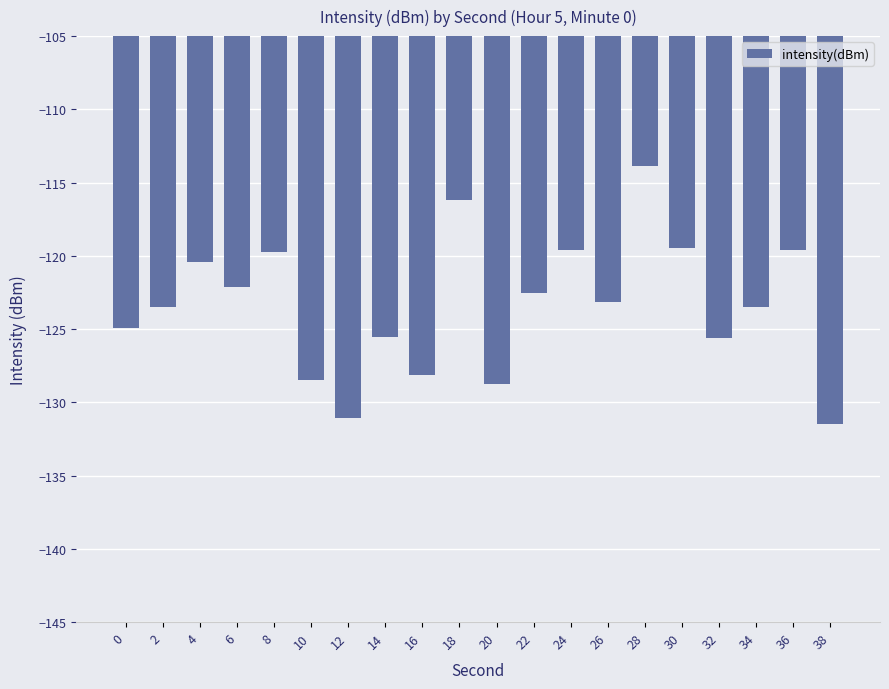

What is the sum of the values at 26 and 36?

-242.8